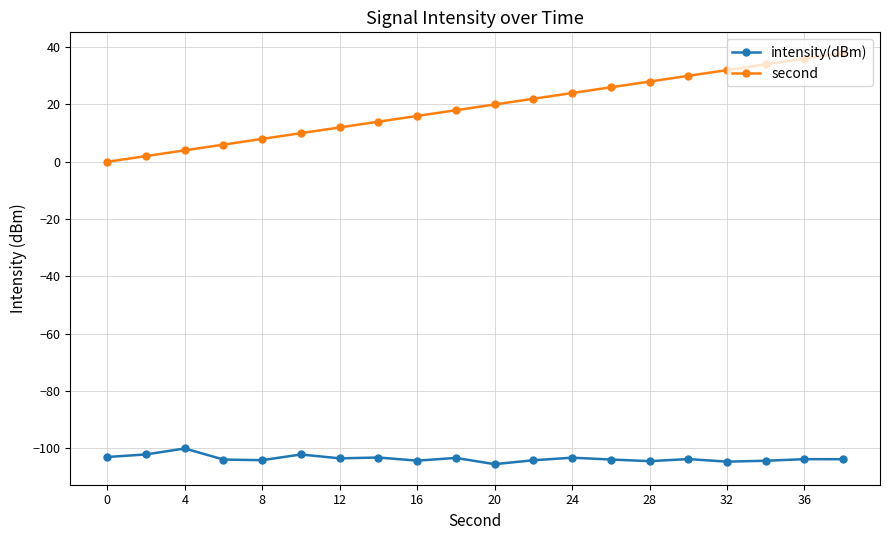

In intensity(dBm), how many points are lower than both neighbors (excluding endpoints)?

6